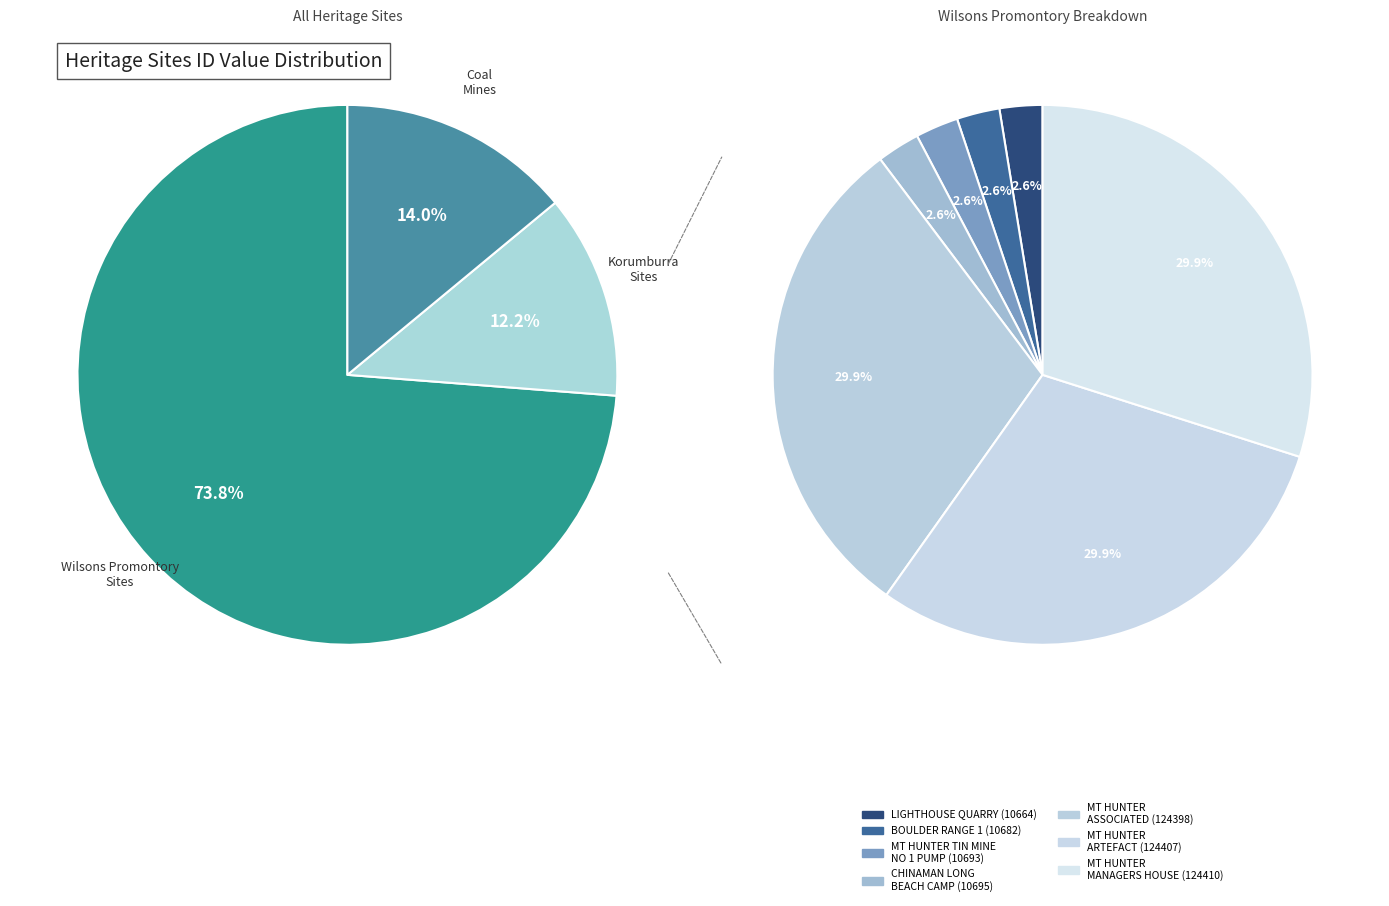

To the nearest percent, what is the combined percentage of MT HUNTER TIN MINE MANAGERS HOUSE SITE and BOULDER RANGE 1 (BR-1) - TRENCHES?

24%